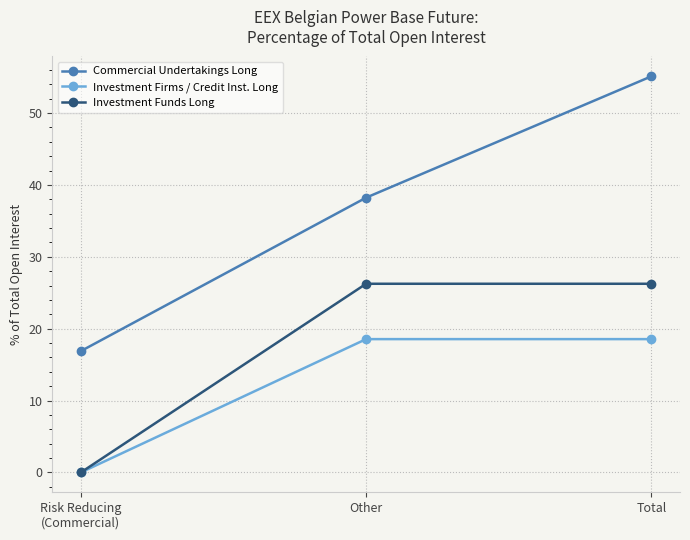

The Commercial Undertakings Long series shows 38.2 at Other. True or false?

True